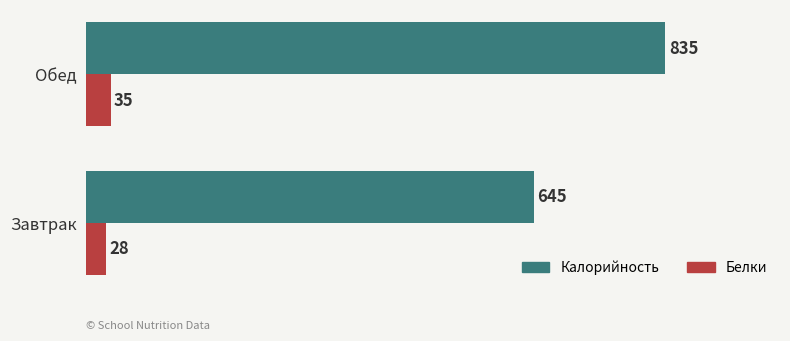

The value of Калорийность at Завтрак is 645.1. True or false?

True